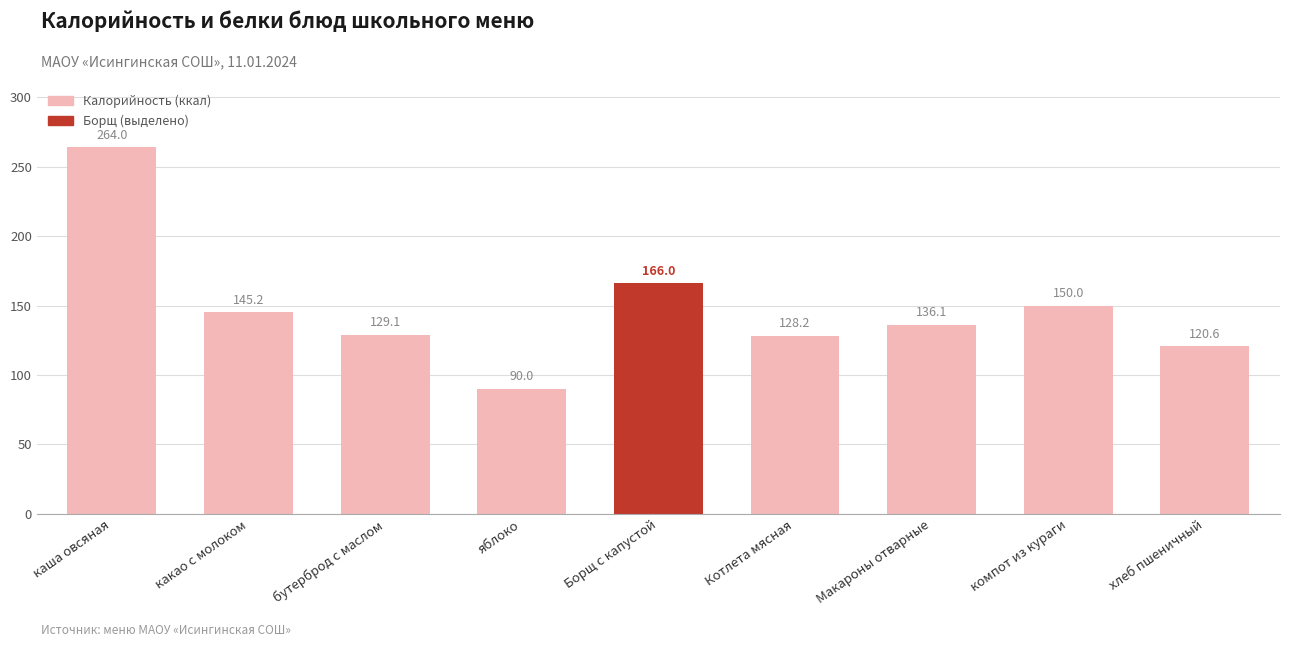

Approximately how many times larger is the value at яблоко compared to хлеб пшеничный?

0.7